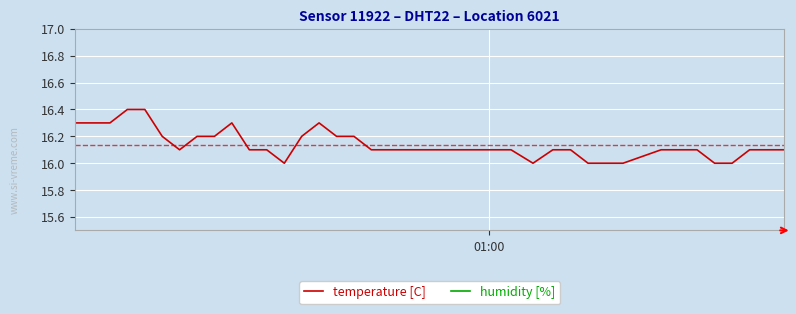

How many distinct data groups are displayed?

2